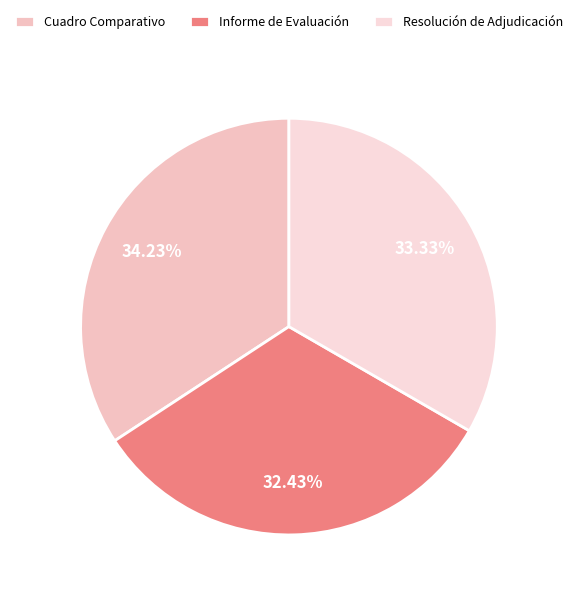

To the nearest percent, what is the combined percentage of Informe de Evaluación and Resolución de Adjudicación?

66%